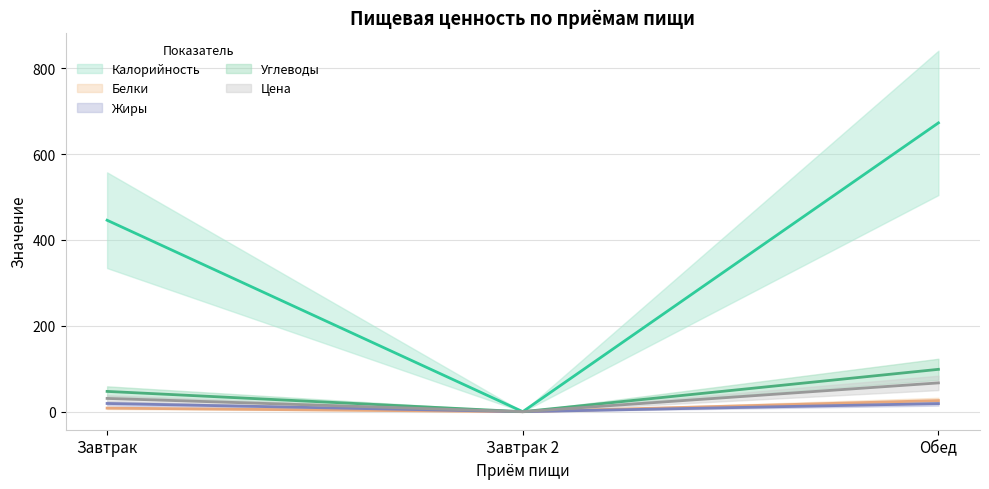

What position from the left is Завтрак?

1